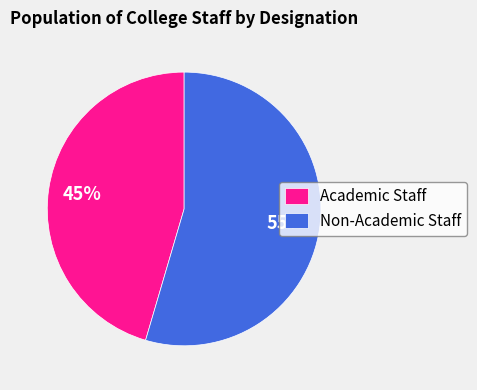

What is the smallest slice in the pie chart?

Academic Staff